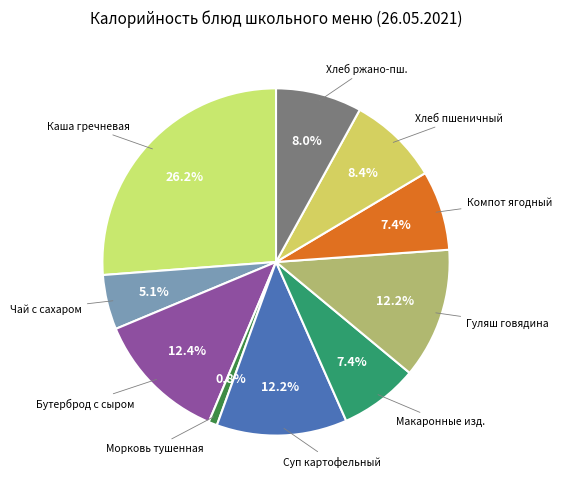

How many segments does this pie chart have?

10